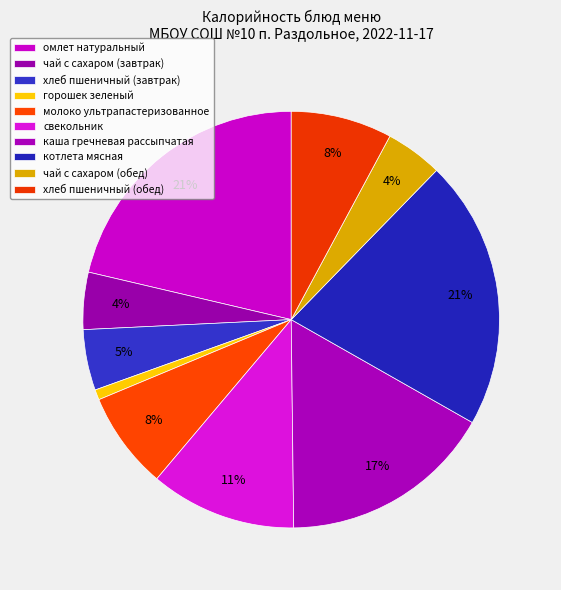

Is there any slice that represents more than half of the pie?

No